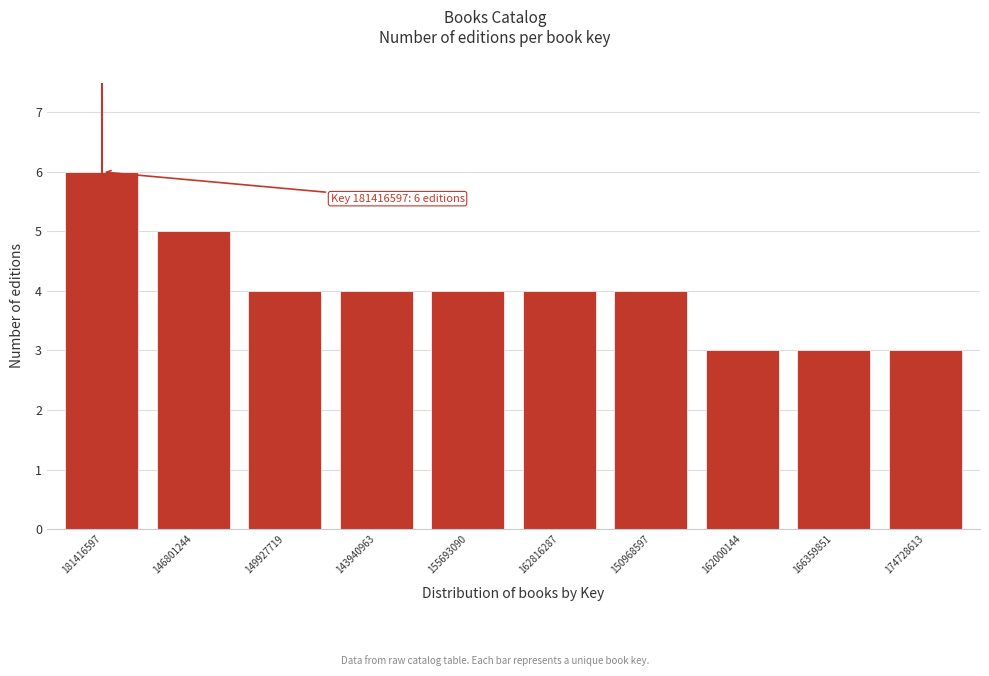

Reading left to right, list all the values displayed in this chart.

6	5	4	4	4	4	4	3	3	3